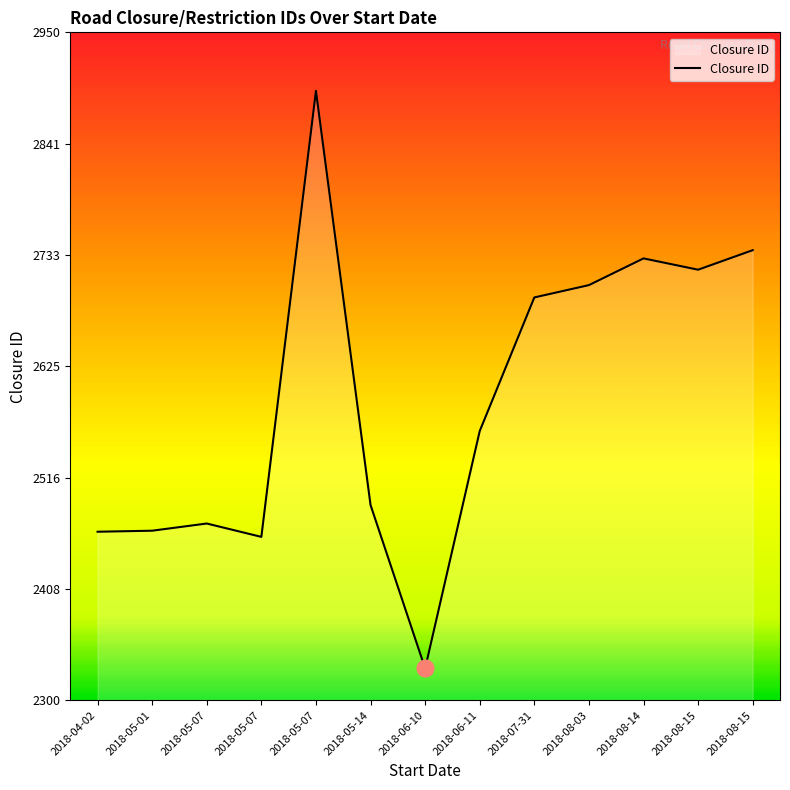

The value at 2018-05-07 is 4210. True or false?

False